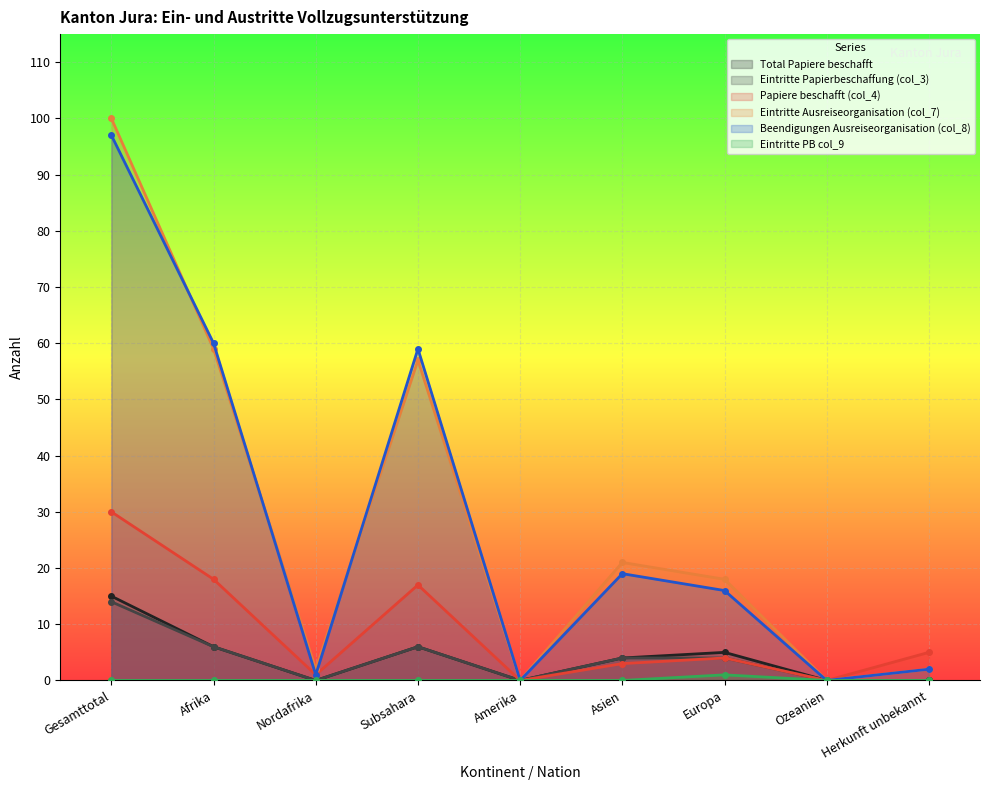

What position from the left is Ozeanien?

8